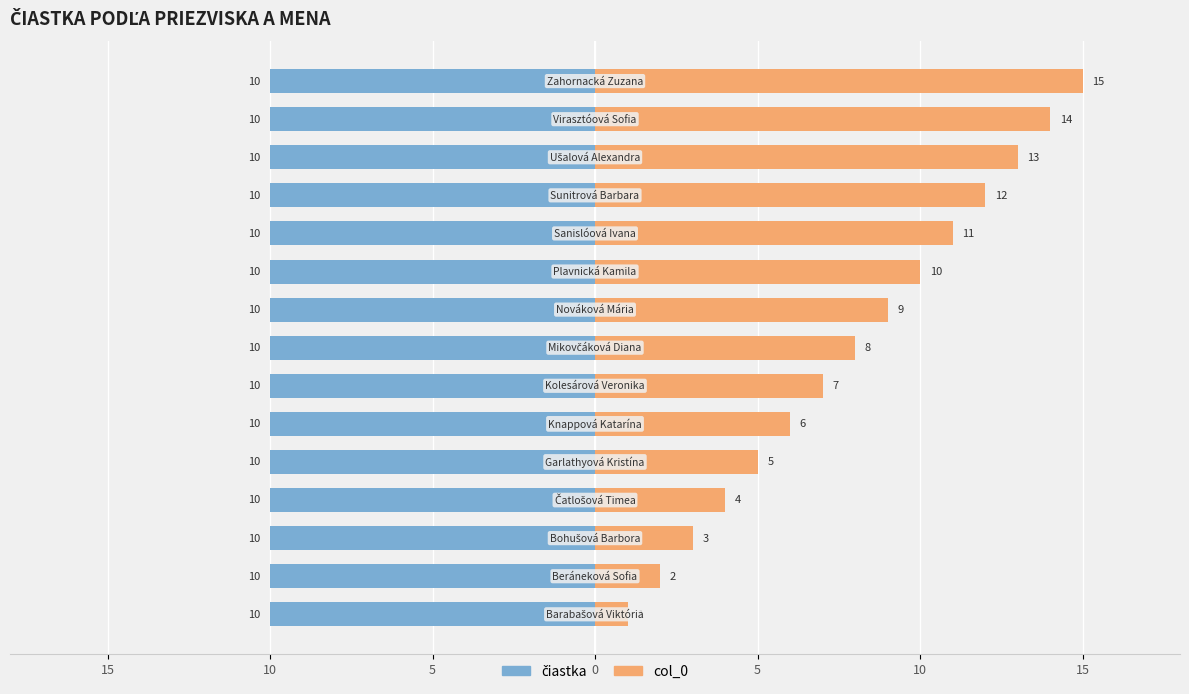

The value of col_0 at 13 is 6.8. True or false?

False